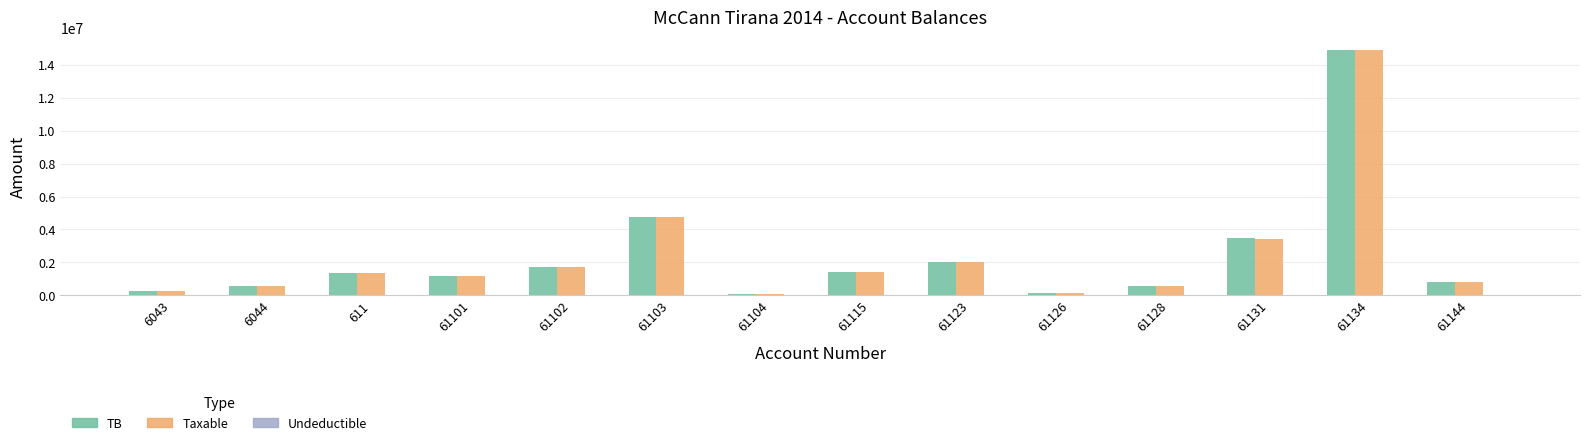

What is the sum of all Taxable values?

33169390.8